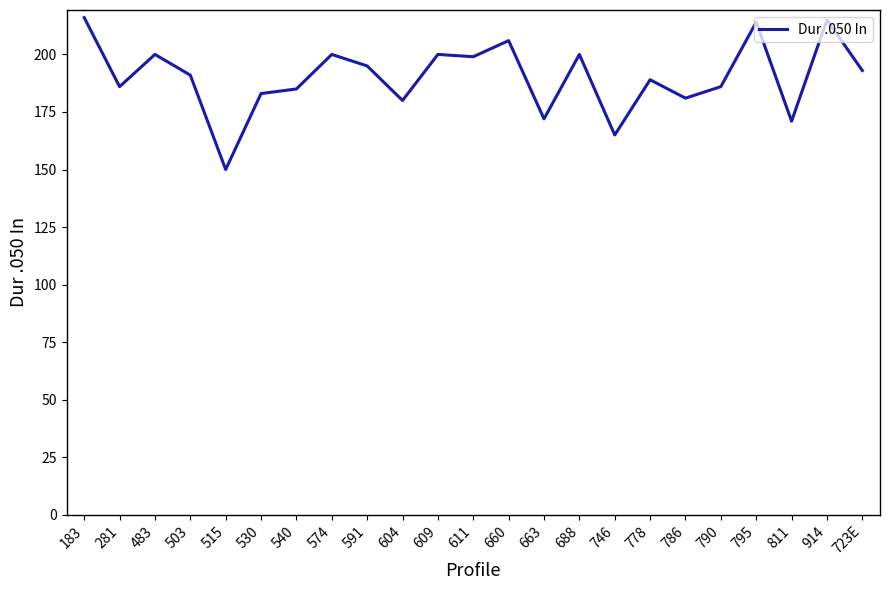

What is the ratio of the value at 746 to the value at 281?

0.9